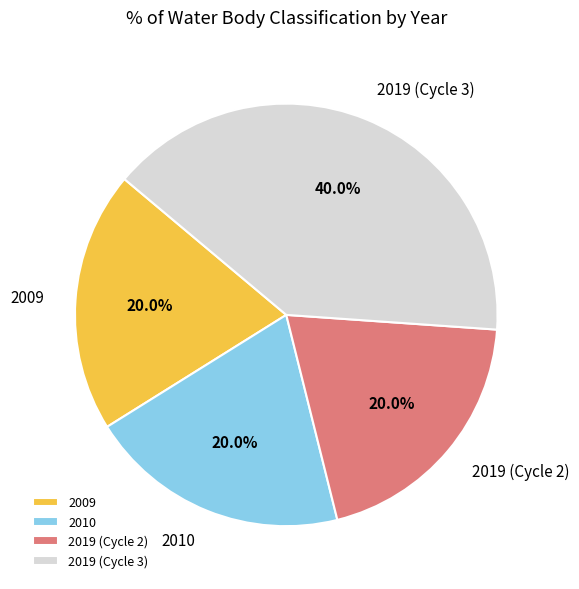

Is there any slice that represents more than half of the pie?

No